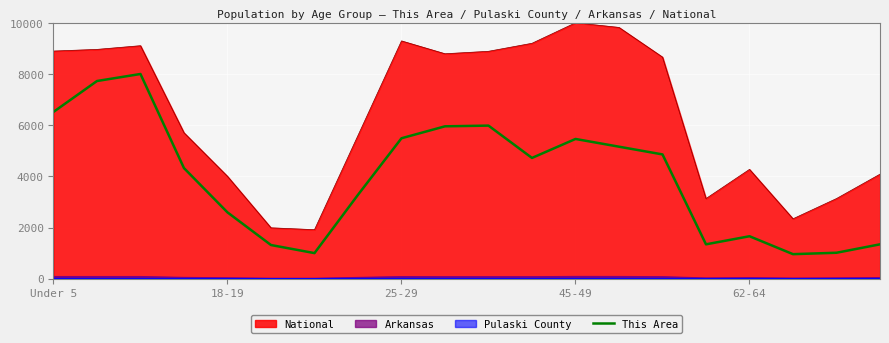

True or false: the data shows 1344.8 at 15.

True